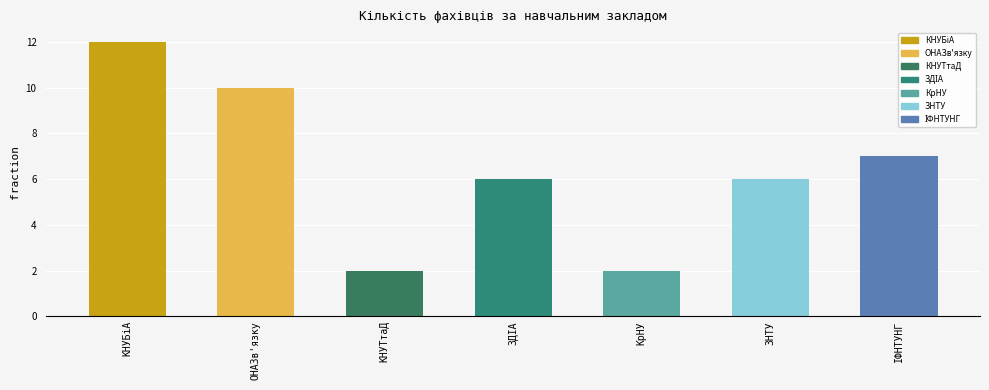

Reading left to right, what are all the values shown in this chart?

Київський національний університет будівництва і архітектури=12	Одеська національна академія зв'язку=10	Київський національний університет технологій та дизайну=2	Запорізька державна інженерна академія=6	Кременчуцький національний університет=2	Запорізький національний технічний університет=6	Івано-Франківський національний технічний університет нафти і газу=7